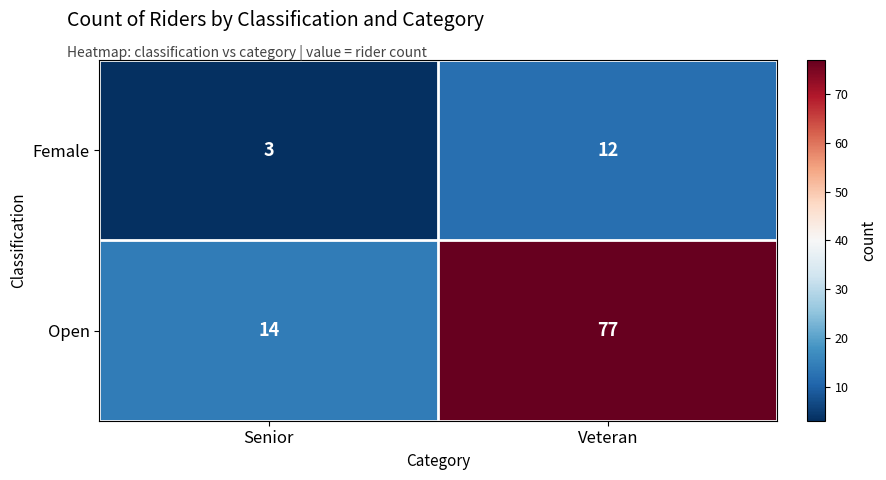

At which category is the sum across all series the highest?

Veteran